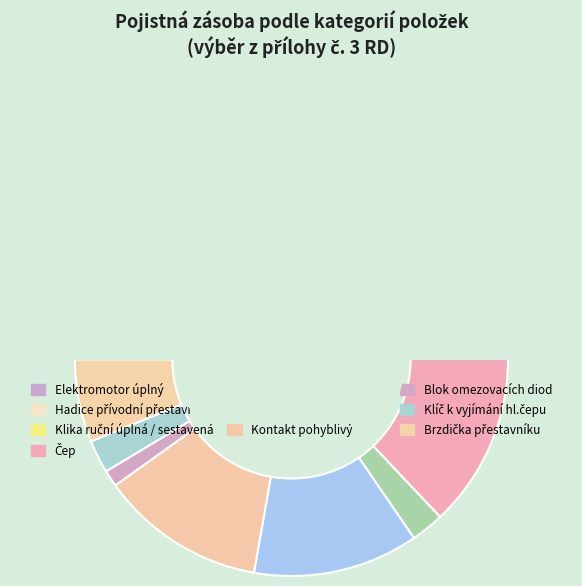

How many slices are in this pie chart?

10